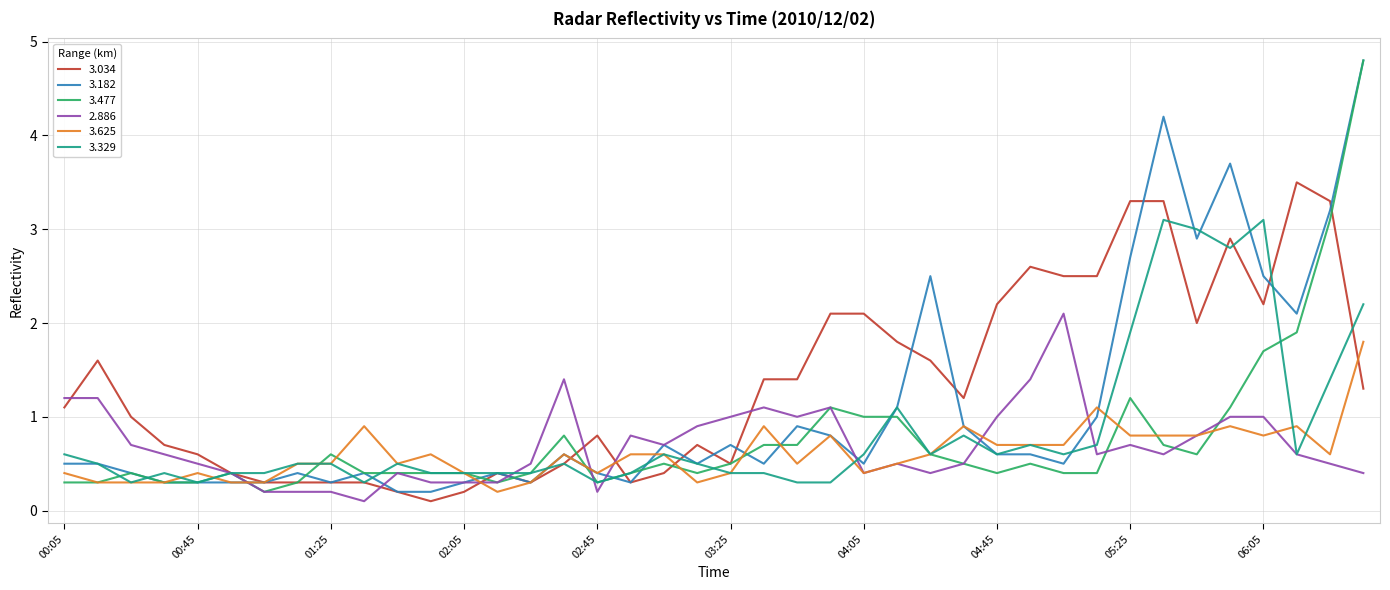

What is the highest value of the 3.625 series?

1.8